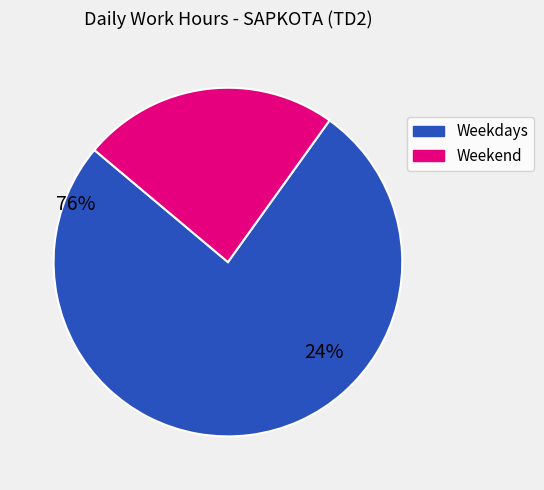

Does any single category account for the majority?

Yes